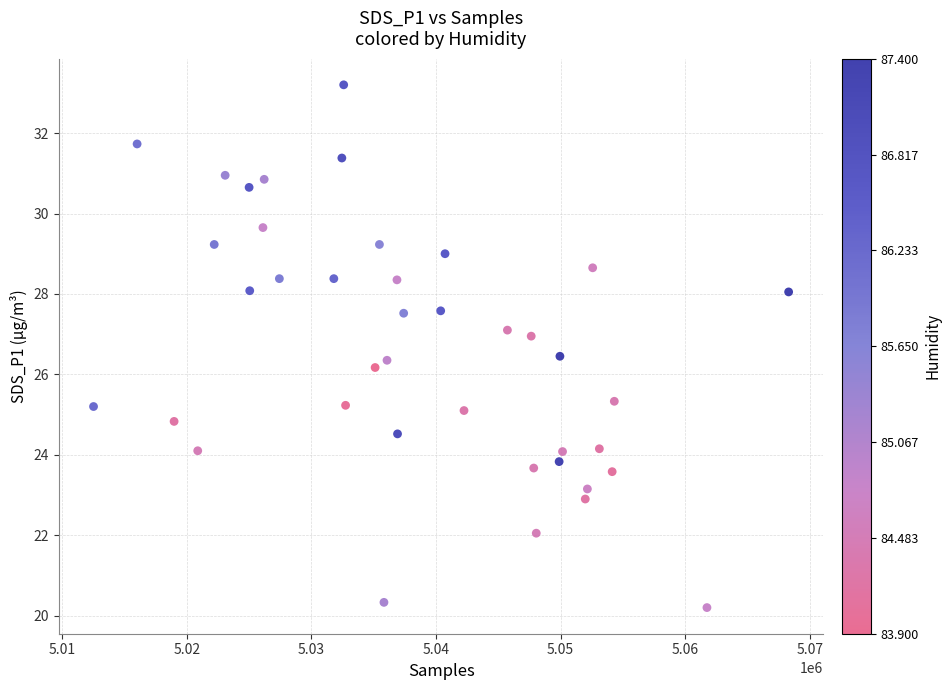

What Y value in the scatter plot is closest to 26?

26.2